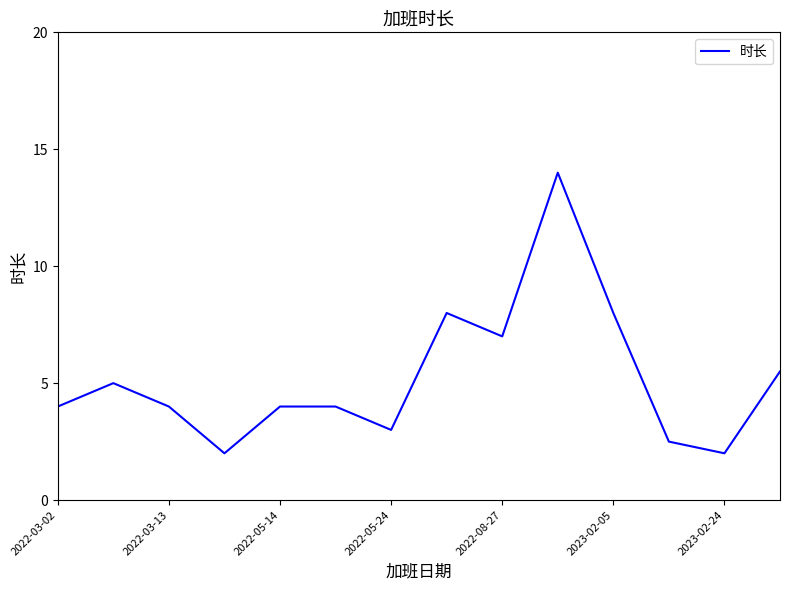

What is the minimum value shown in the chart?

2.0